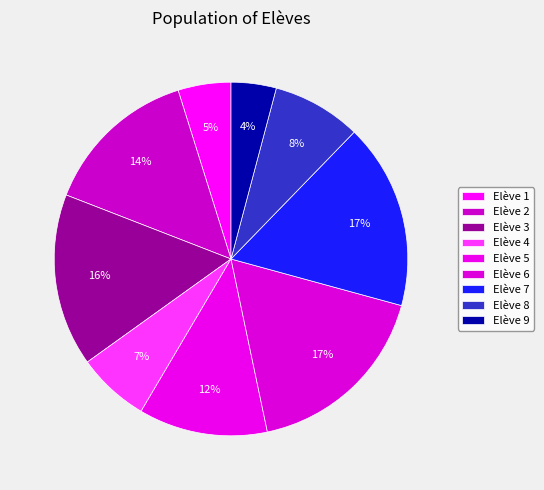

How many slices are in this pie chart?

9